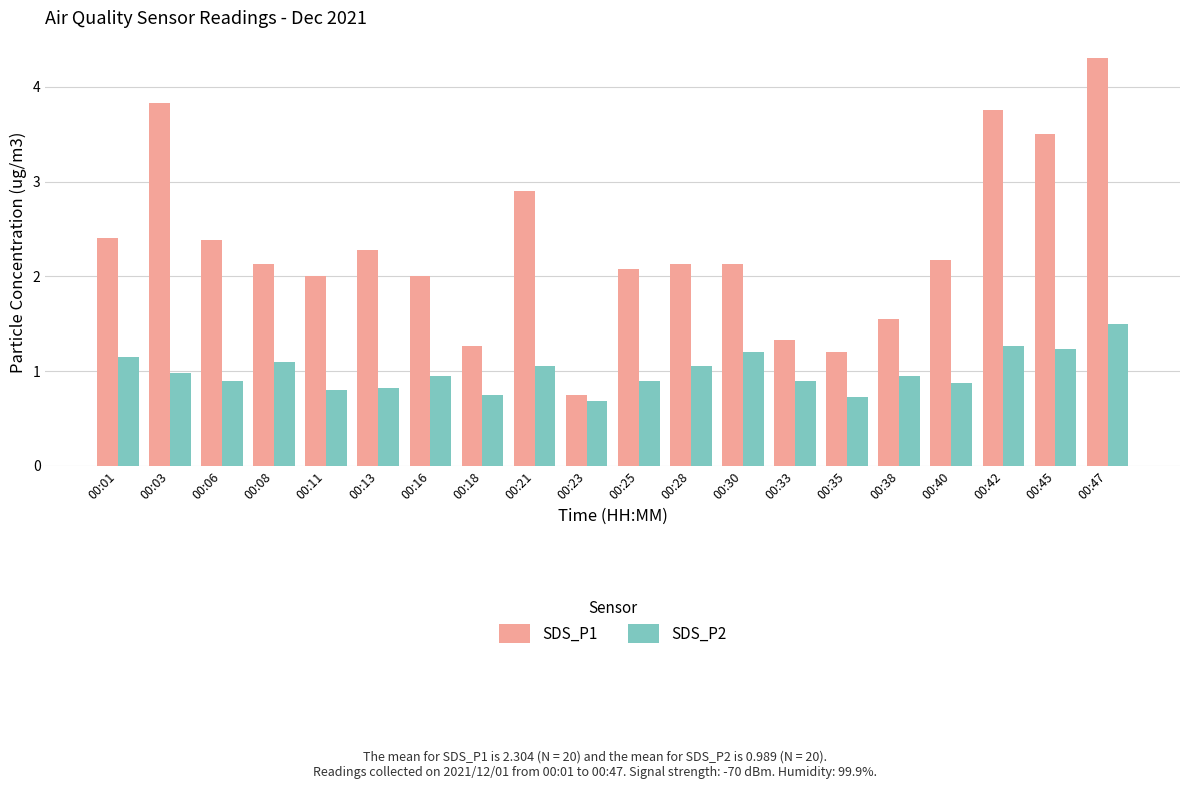

What is the average value of the SDS_P1 series?

2.3